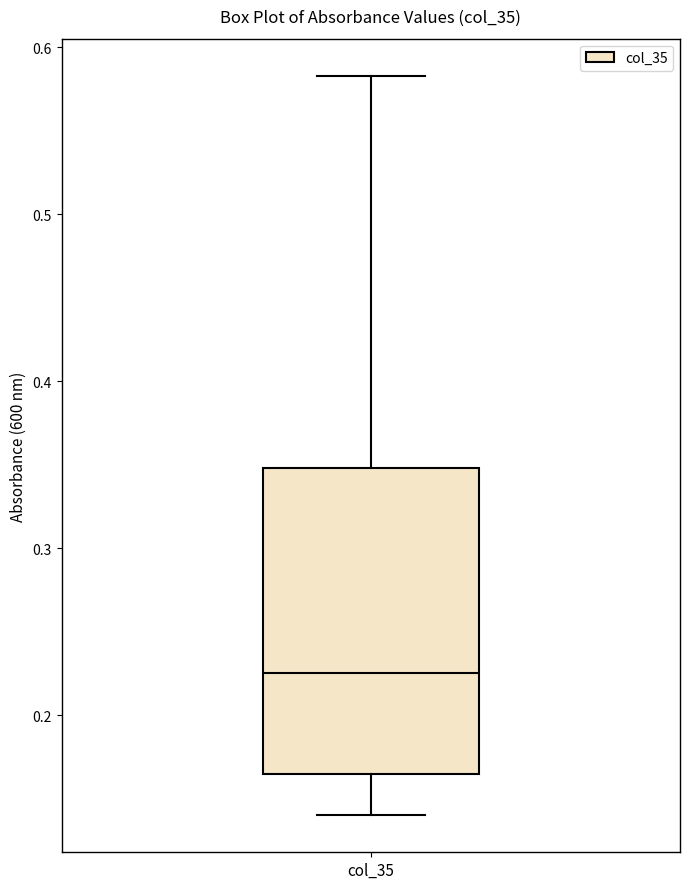

Read this box plot against the y-axis: the position of the median line, the range covered by the box, and the ends of both whiskers. The values are not printed on the chart, so give them approximately, as read against the axis.

median 0.23, box 0.16 to 0.35, whiskers 0.14 to 0.58